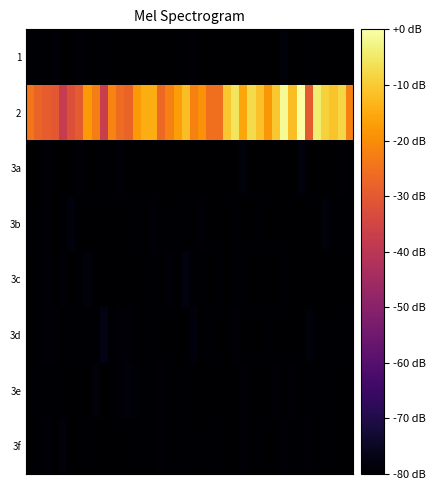

Reading left to right, list all the values displayed in this chart.

1: -79.6	-80.1	-79.5	-78.9	-80.2	-80.2	-78.9	-79.5	-80.3	-79.6	-80.3	-80.3	-79.8	-81.4	-81.2	-80.4	-80.7	-79.8	-80.7	-81.0	-79.0	-80.2	-80.0	-81.0	-80.4	-79.9	-80.8	-79.7	-80.4	-80.2	-80.4	-78.7	-80.0	-80.8	-79.4	-80.9	-79.9	-81.4	-81.0	-79.9
2: -24.2	-27.8	-29.3	-30.1	-38.0	-32.0	-29.6	-18.1	-22.7	-37.3	-21.7	-26.2	-27.8	-18.0	-14.4	-14.5	-26.7	-22.4	-17.2	-12.0	-21.9	-19.3	-25.3	-25.4	-10.4	-5.9	-15.7	-7.4	-11.4	-18.1	-10.3	-1.3	-12.1	-0.0	-29.6	-4.2	-9.0	-11.2	-7.8	-22.3
3a: -80.2	-79.7	-78.9	-80.4	-80.6	-80.4	-79.3	-79.8	-80.4	-79.6	-79.9	-79.3	-80.5	-80.2	-80.3	-81.0	-79.8	-79.8	-80.0	-80.2	-81.0	-80.3	-80.2	-80.6	-80.1	-79.7	-78.6	-79.9	-79.8	-80.1	-81.4	-80.0	-80.0	-78.2	-80.1	-79.8	-80.0	-80.8	-79.2	-79.5
3b: -79.4	-80.7	-79.0	-81.0	-79.6	-78.4	-80.7	-80.4	-79.9	-80.4	-81.1	-80.0	-80.8	-79.7	-80.7	-78.9	-80.6	-80.2	-79.4	-80.9	-79.8	-79.1	-81.2	-79.9	-79.8	-79.4	-80.9	-80.9	-79.6	-79.8	-79.8	-79.8	-80.5	-79.8	-79.8	-80.5	-78.7	-79.7	-80.9	-79.5
3c: -80.7	-79.4	-79.2	-80.6	-79.3	-79.7	-79.4	-78.6	-80.2	-80.5	-80.6	-80.6	-80.1	-79.8	-79.8	-79.4	-80.0	-79.0	-80.2	-78.1	-79.6	-80.6	-80.8	-79.7	-80.2	-79.5	-79.7	-80.1	-80.6	-81.1	-80.3	-79.4	-79.8	-80.9	-79.9	-79.7	-80.6	-79.9	-80.0	-80.8
3d: -79.7	-79.6	-79.2	-79.2	-81.0	-80.7	-79.6	-79.6	-79.6	-77.2	-79.6	-79.2	-79.3	-79.5	-80.2	-79.5	-80.6	-80.2	-80.3	-79.9	-78.3	-81.3	-79.5	-81.2	-80.3	-79.2	-80.0	-80.8	-80.5	-79.5	-80.5	-79.8	-80.0	-80.5	-78.5	-79.5	-81.5	-79.9	-80.5	-79.4
3e: -80.6	-80.1	-79.6	-79.4	-80.9	-80.2	-80.3	-80.5	-78.7	-79.7	-80.9	-79.3	-78.5	-79.3	-81.1	-80.3	-79.1	-80.5	-79.7	-79.4	-80.7	-80.0	-82.3	-80.7	-80.2	-80.9	-78.8	-81.0	-80.3	-79.9	-79.0	-81.0	-79.2	-80.0	-80.7	-79.7	-79.9	-80.4	-80.0	-80.3
3f: -79.9	-79.5	-78.9	-80.9	-78.5	-81.4	-80.1	-79.6	-79.8	-80.4	-80.1	-80.4	-80.4	-79.4	-79.7	-80.5	-79.4	-79.8	-79.4	-79.5	-80.6	-80.4	-79.5	-79.6	-80.0	-79.9	-79.1	-80.4	-79.6	-80.1	-80.2	-79.2	-79.4	-79.4	-79.1	-80.0	-79.5	-80.2	-79.8	-80.1